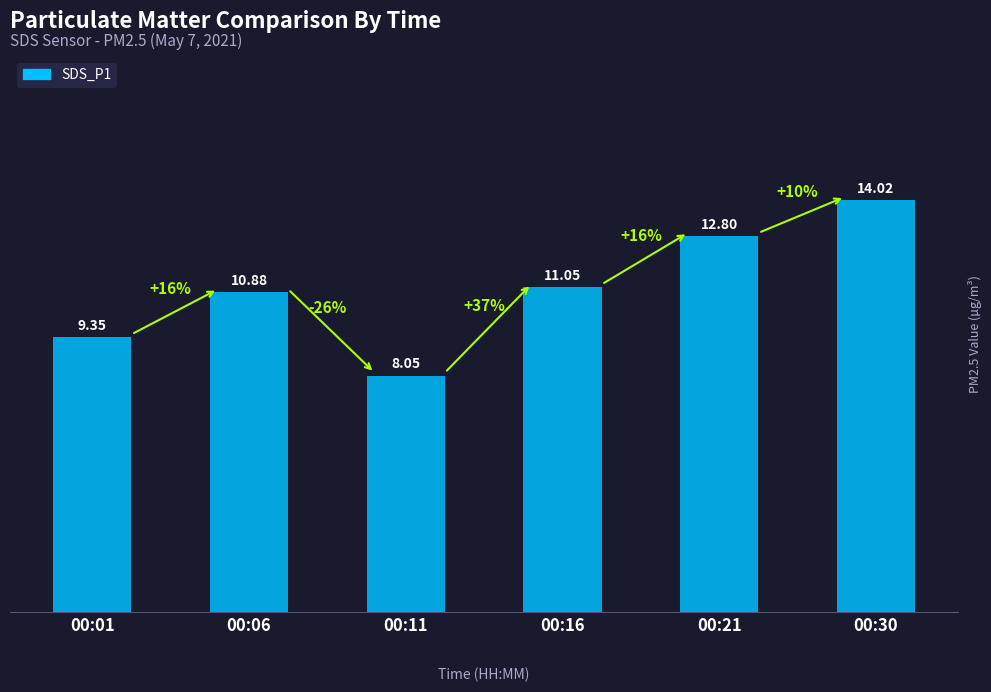

Count the number of values greater than 11.

3